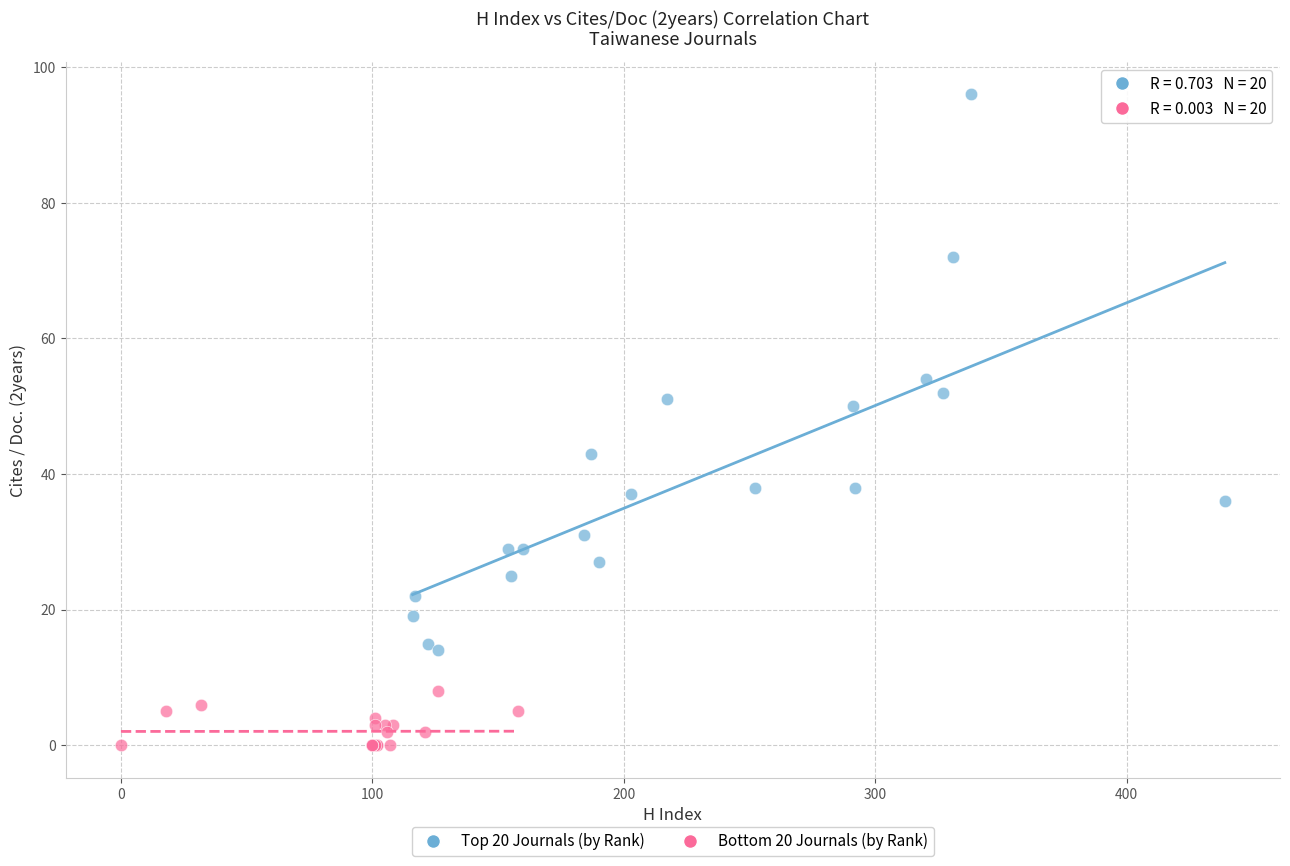

Which series has the largest Y range (max minus min)?

Top 20 Journals (by Rank)